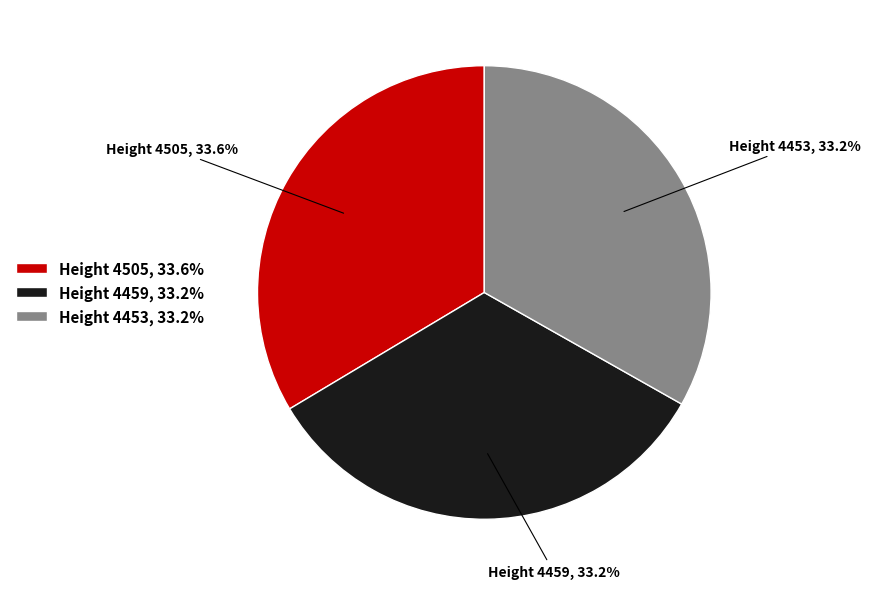

What is the total percentage of Height 4505, 33.6% and Height 4459, 33.2%?

66.8%